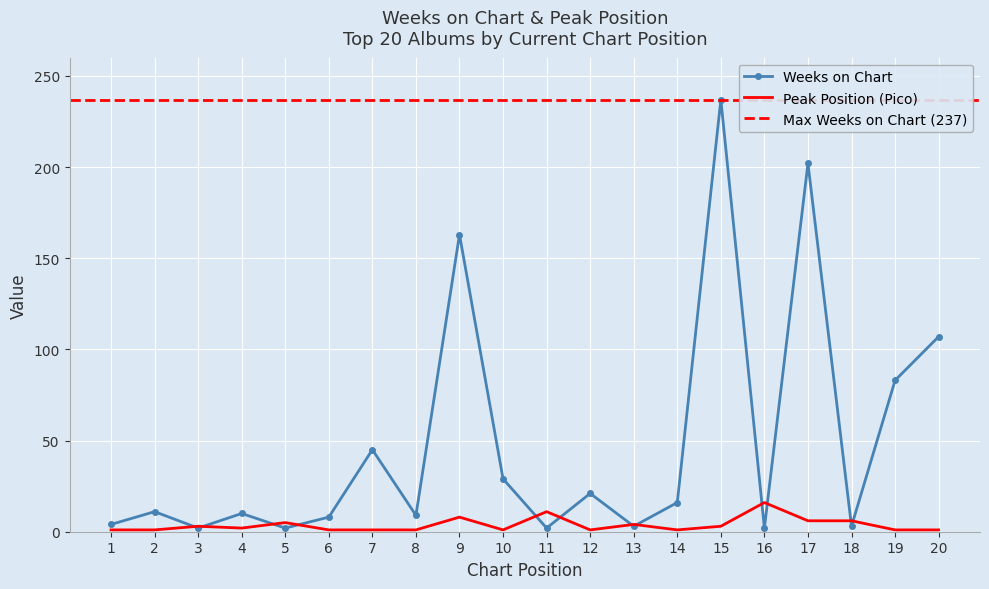

Rank the series at 13 from lowest to highest value.

Weeks on Chart, Pico